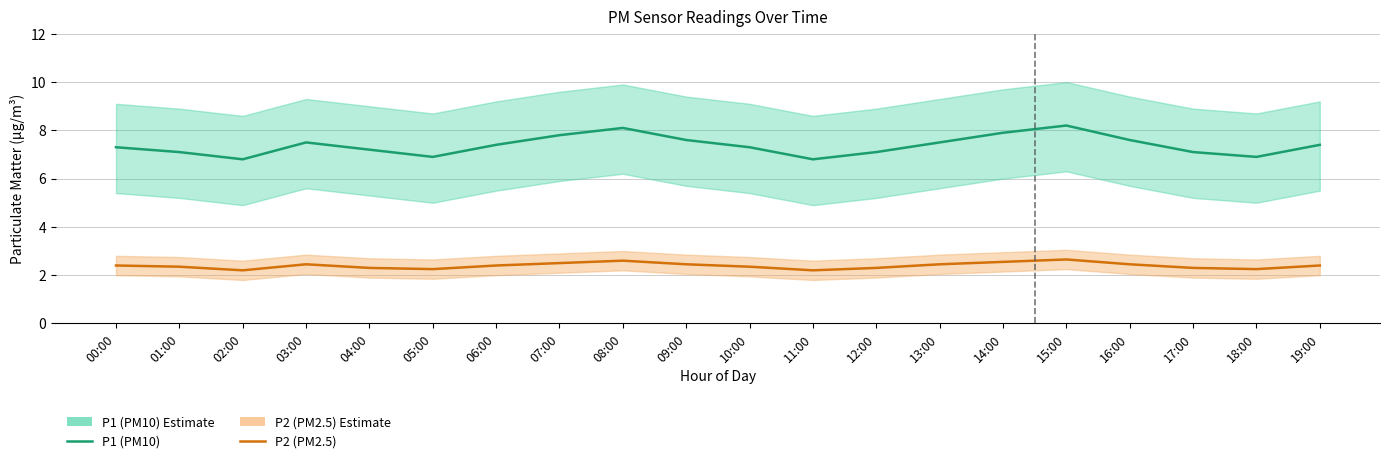

Reading left to right, what are all the values shown in this chart?

P1 (PM10): 7.3	7.1	6.8	7.5	7.2	6.9	7.4	7.8	8.1	7.6	7.3	6.8	7.1	7.5	7.9	8.2	7.6	7.1	6.9	7.4
P2 (PM2.5): 2.4	2.4	2.2	2.5	2.3	2.2	2.4	2.5	2.6	2.5	2.4	2.2	2.3	2.5	2.5	2.6	2.5	2.3	2.2	2.4